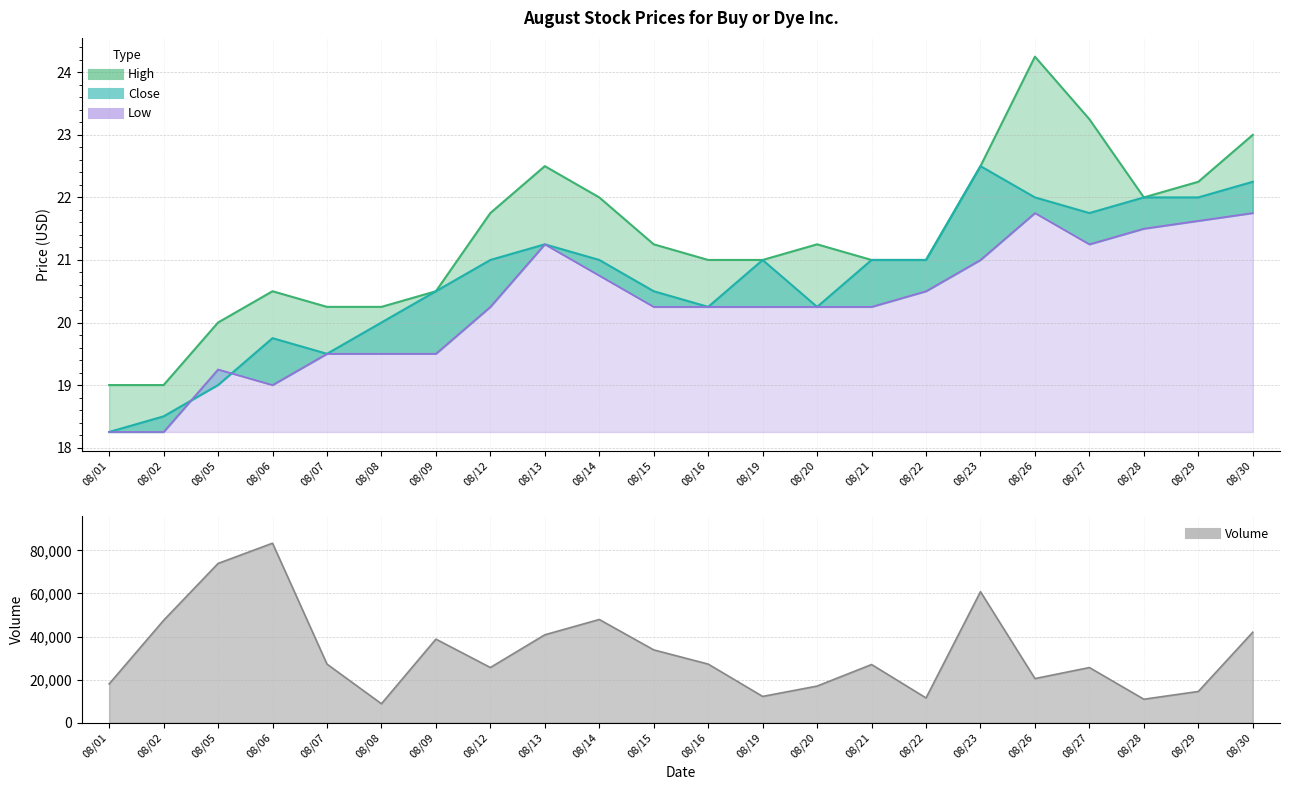

At which category does the chart reach its peak across all series?

08/06